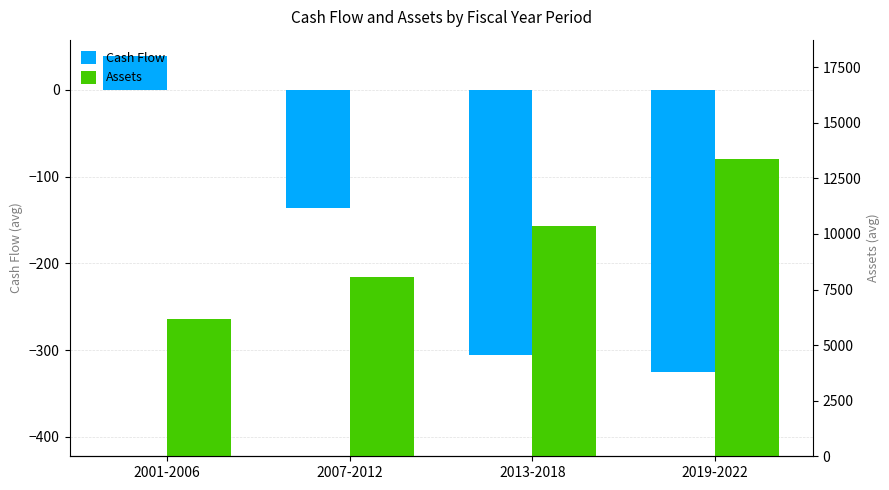

Rank the series at 2007-2012 from highest to lowest value.

Assets, Cash Flow